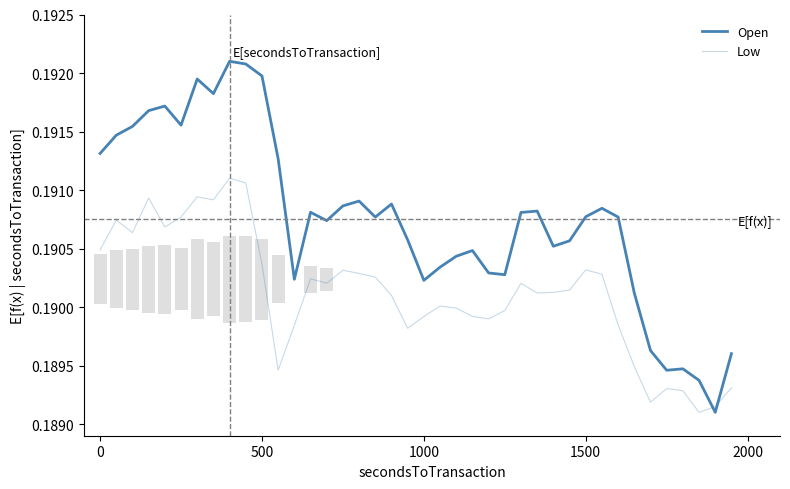

Rank the series by their maximum value, from lowest to highest.

Low, Open